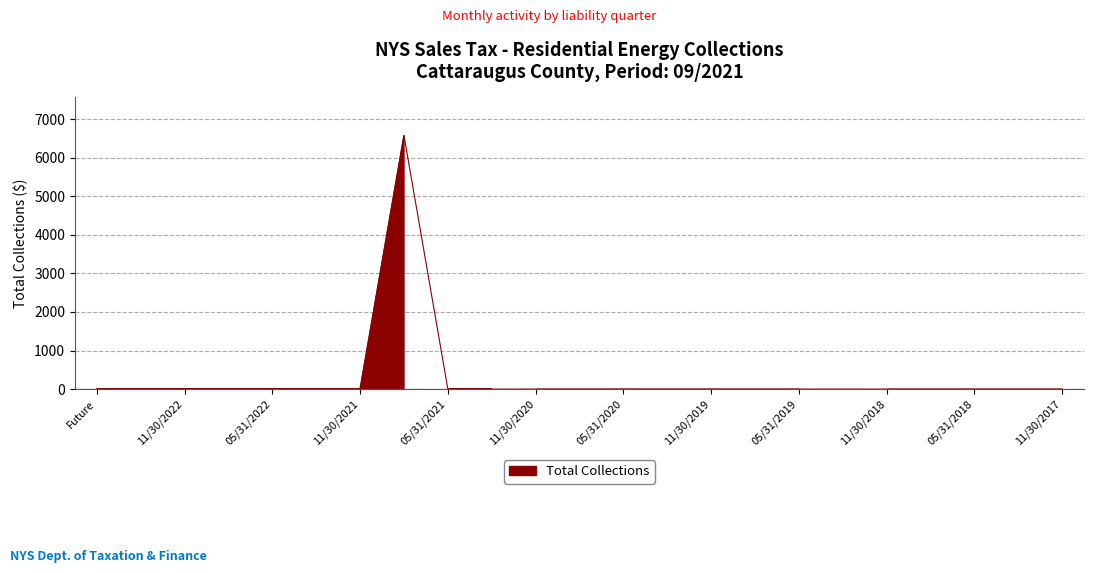

What is the sum of all values?

6572.7